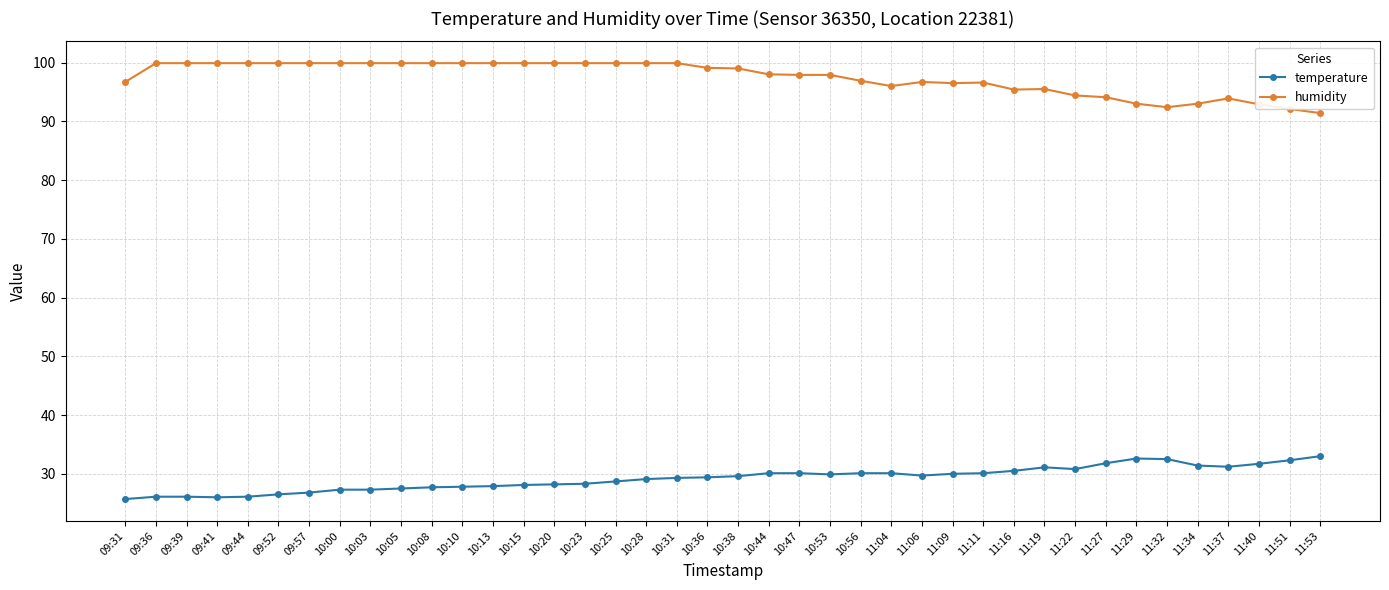

Is it true that temperature equals 48.6 at 11:29?

False